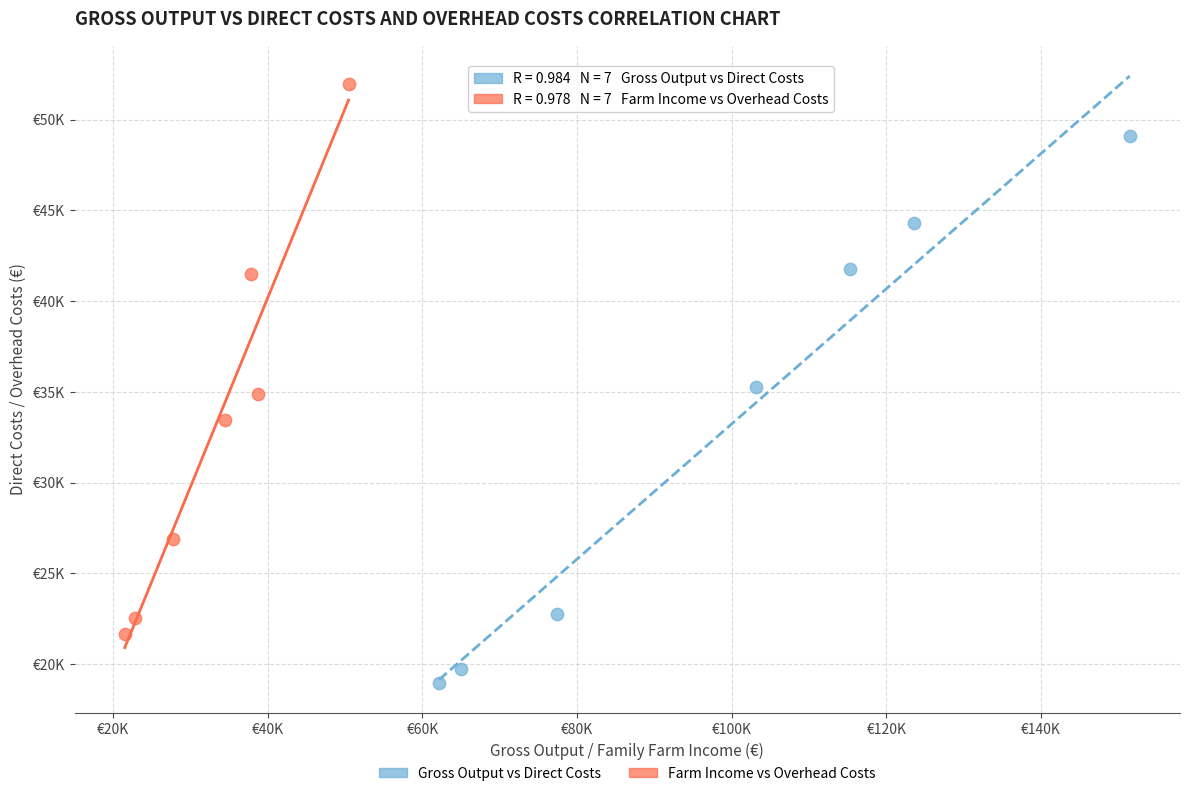

What are all the series names shown in the legend?

Gross Output vs Direct Costs, Farm Income vs Overhead Costs